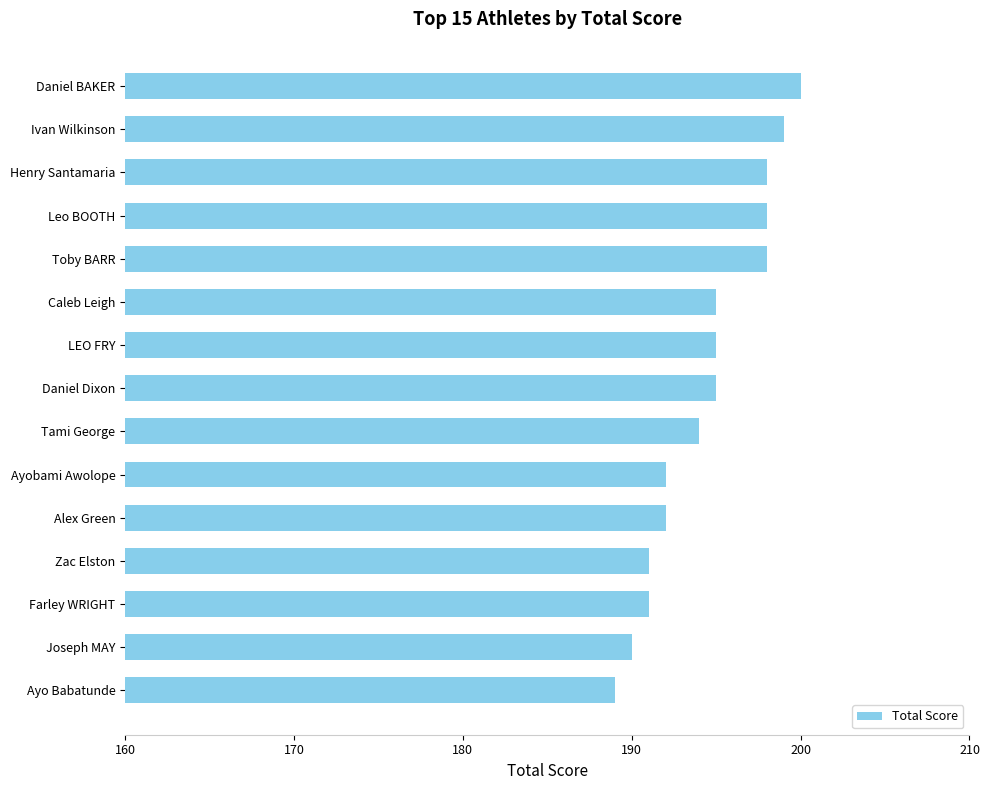

At which label is the value closest to 194?

Tami George